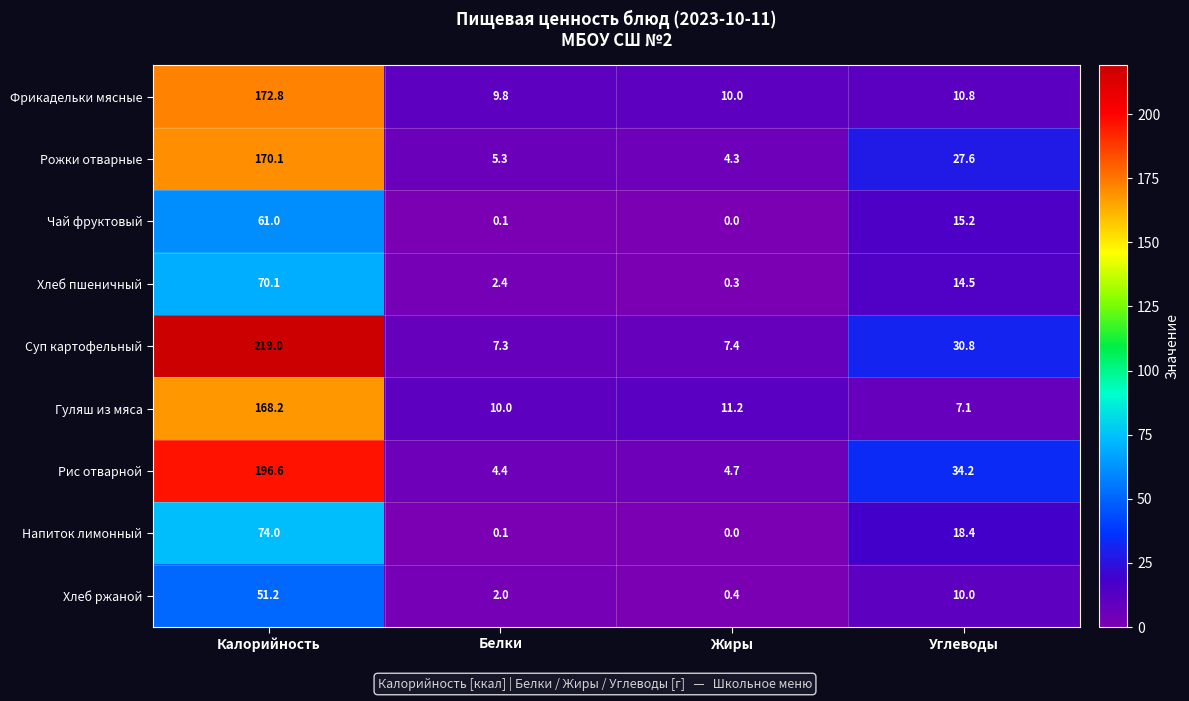

At which label does Рожки отварные reach its peak?

Калорийность